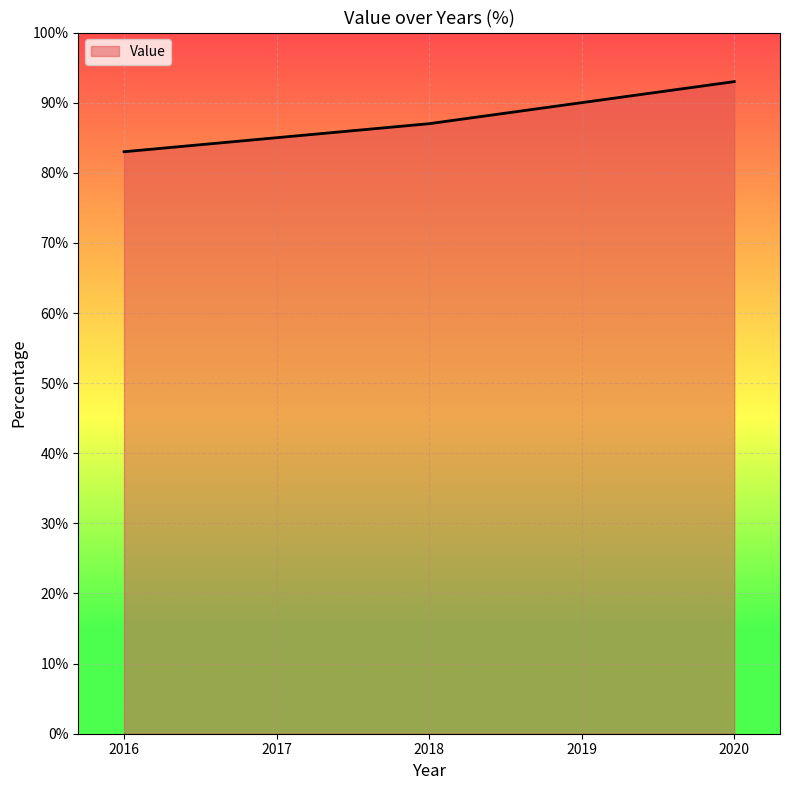

What is the average value?

88